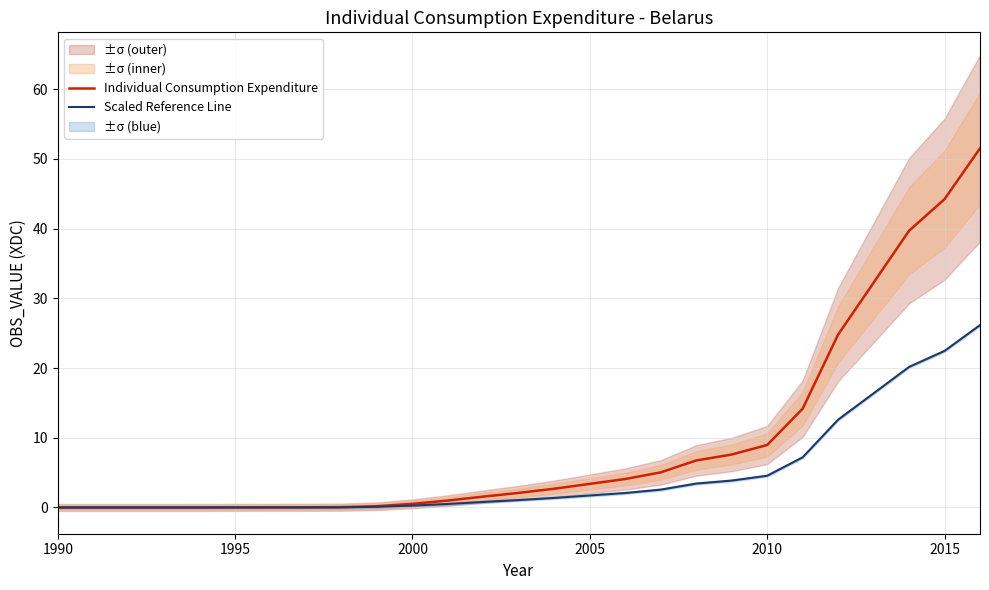

What is the maximum value for Scaled Reference Line?

26.2